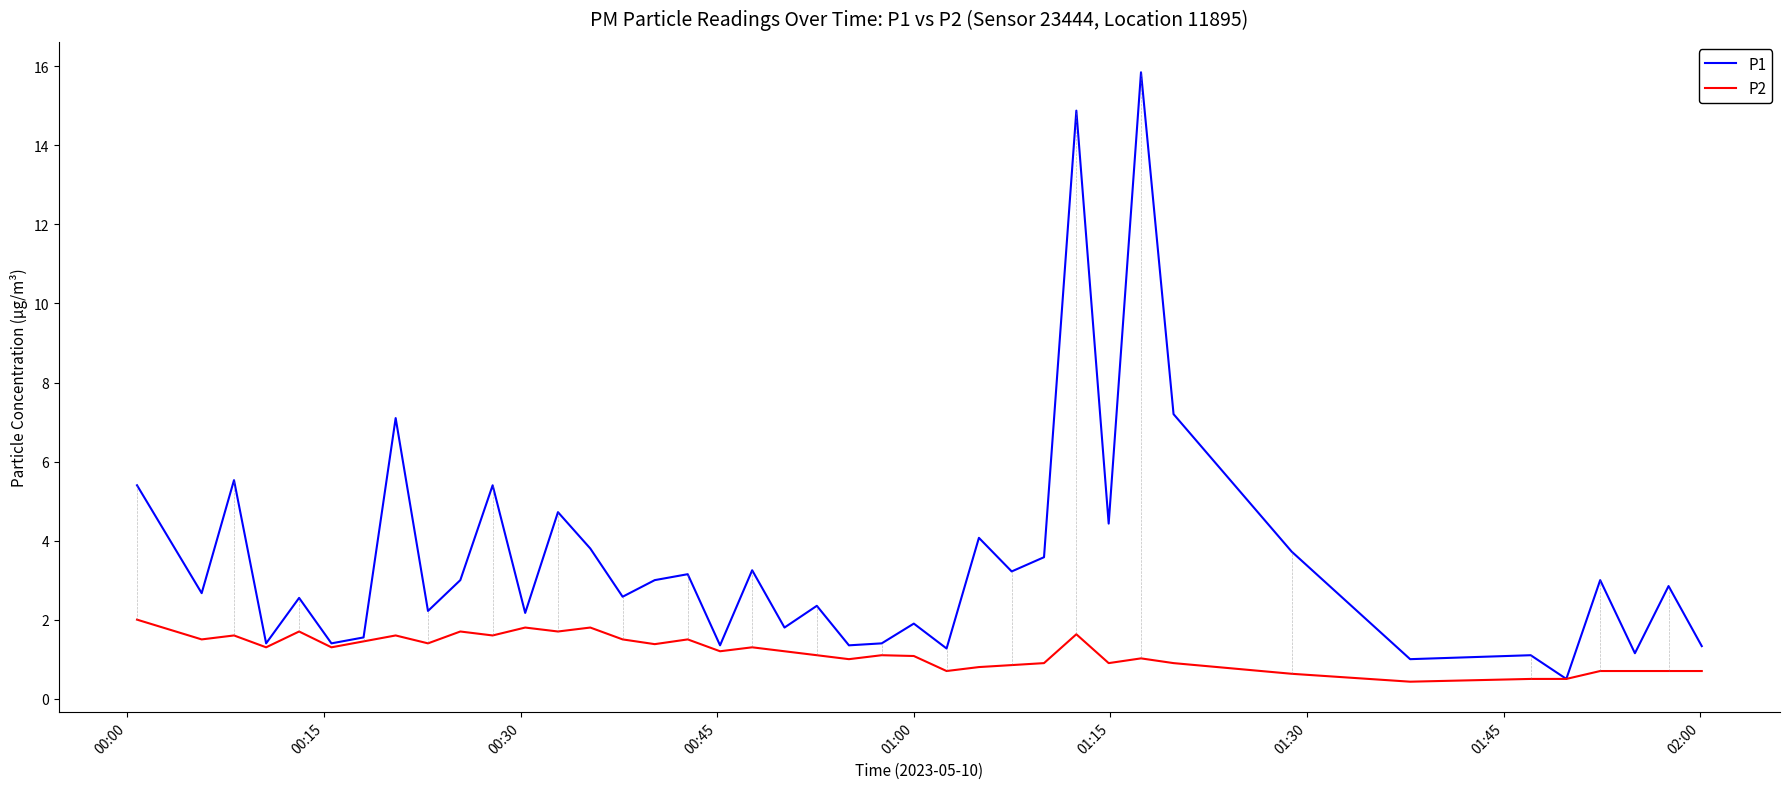

List the series in order of their overall mean, lowest first.

P2, P1